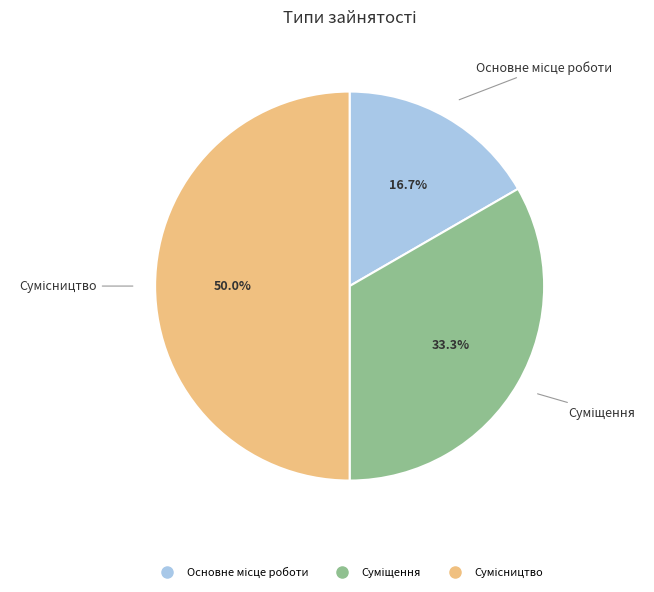

Count the number of slices in the pie.

3